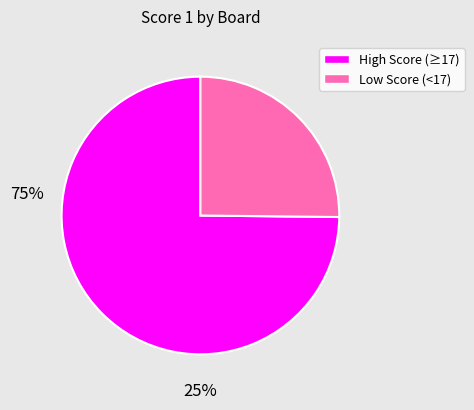

Does any single category account for the majority?

Yes